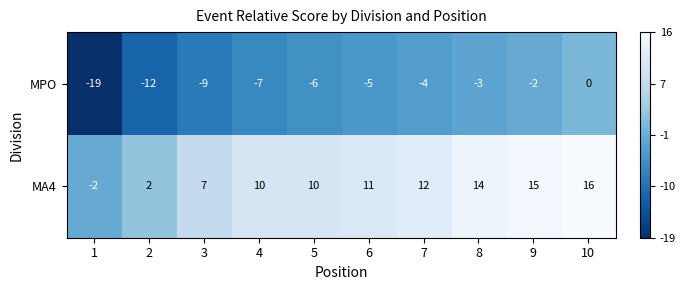

Which series has the largest total across all categories?

MA4